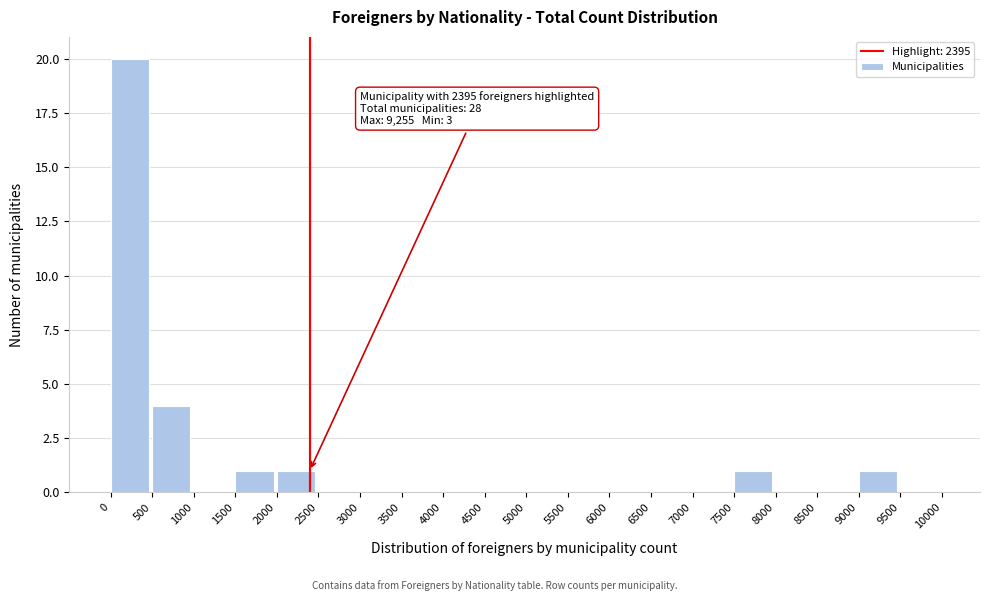

Over which range of the x-axis is the bar tallest?

0 to 500